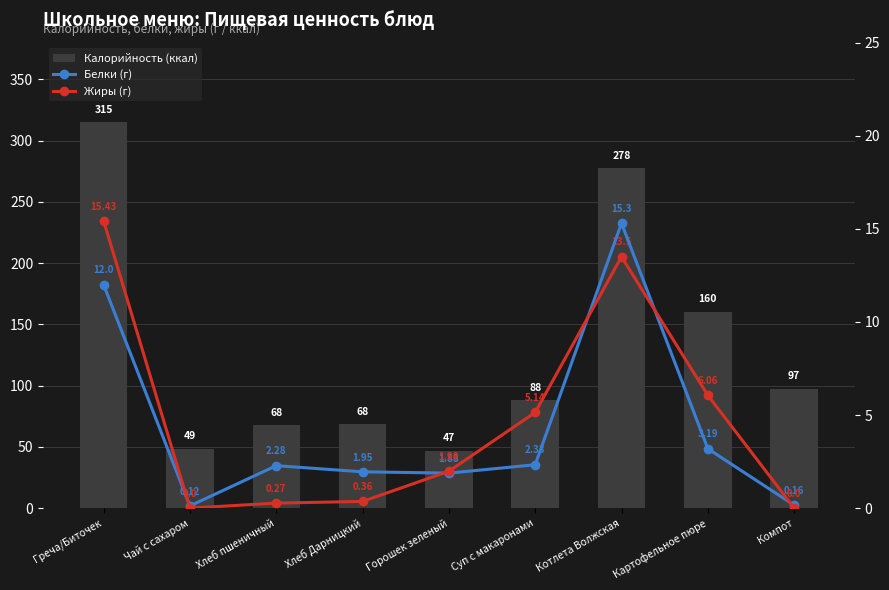

Is it true that Калорийность (ккал) equals 48.6 at Чай с сахаром?

True